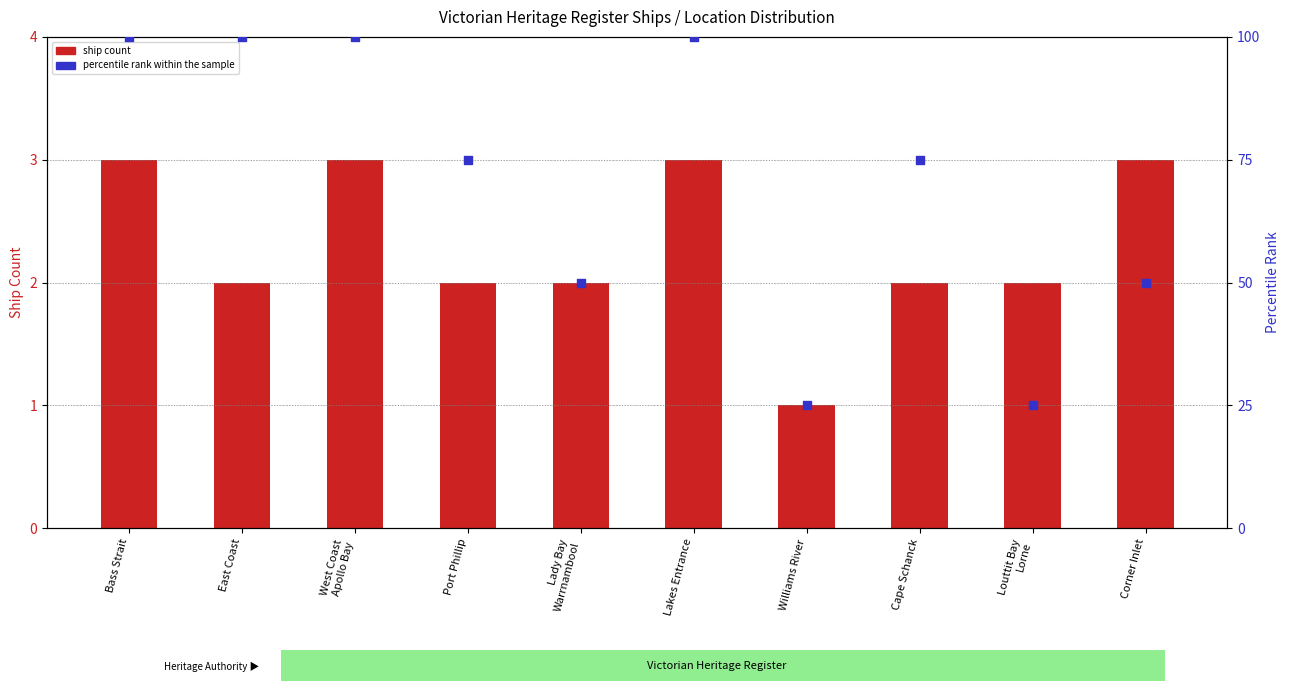

Which series reaches the maximum Y coordinate?

percentile rank within the sample